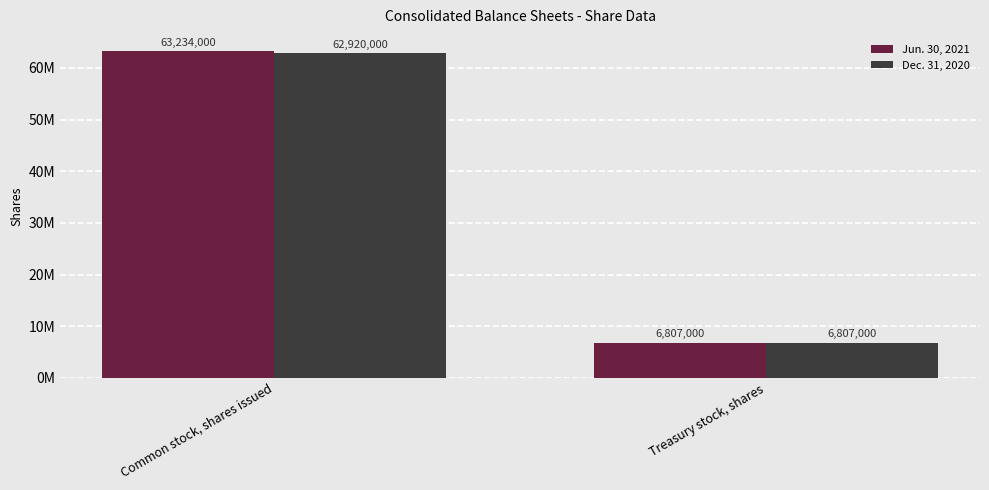

Is it true that Dec. 31, 2020 equals 62920000 at Common stock, shares issued?

True